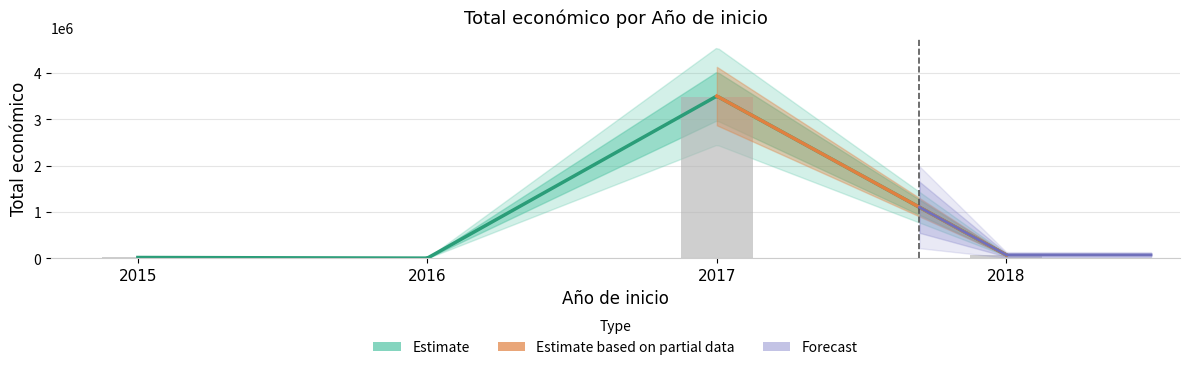

Reading right to left, transcribe all the data shown in this chart.

6000	7875	20000	4870	3487018	75575